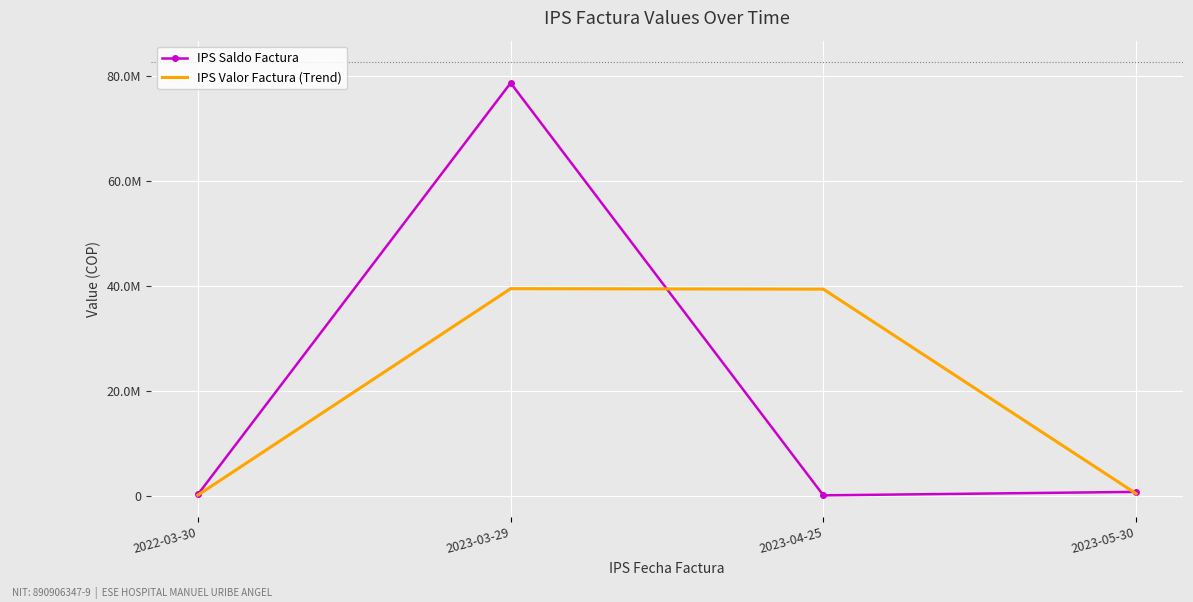

What is the difference between the highest and lowest values at 2023-04-25?

39318434.5